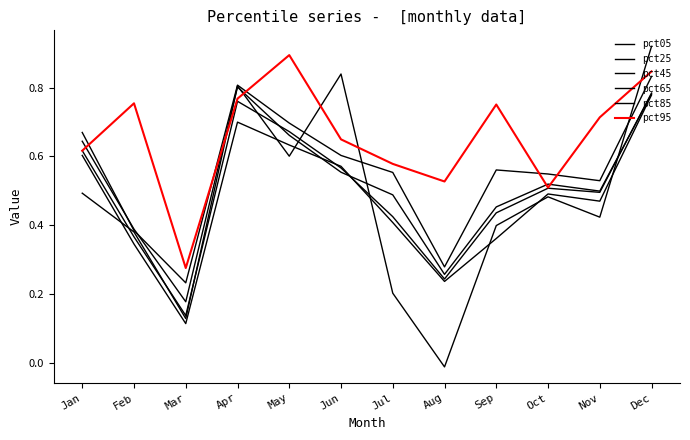

What is the difference between the highest and lowest values at Nov?

0.3